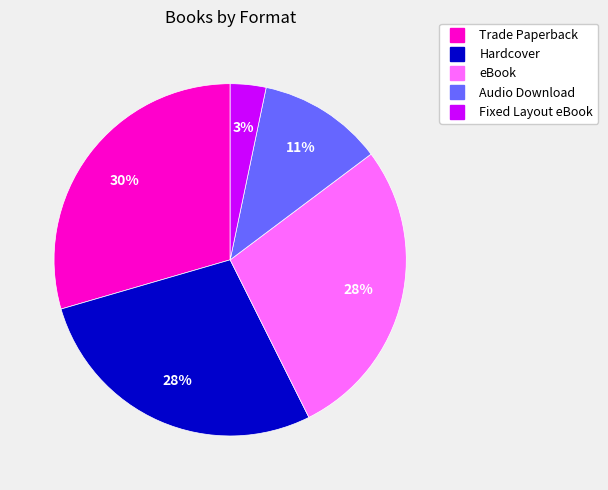

Which slice is the largest?

Trade Paperback